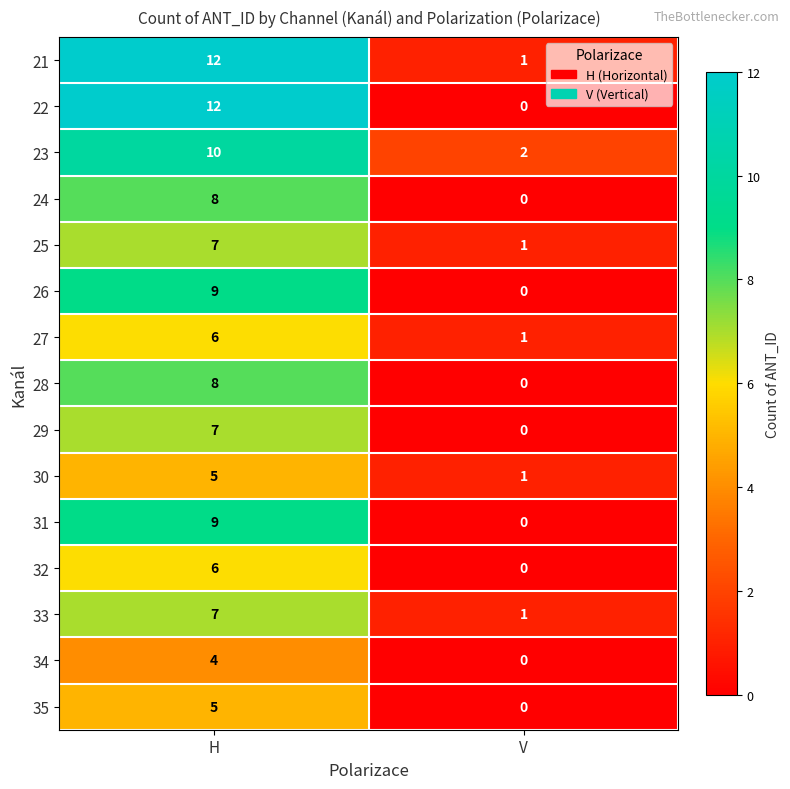

Rank the categories by 22 value from highest to lowest.

H, V